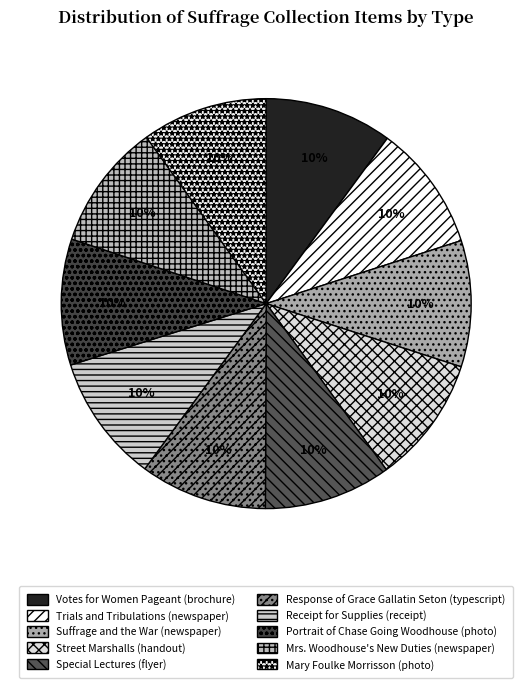

Does Mrs. Woodhouse's New Duties (newspaper) represent more than half of the total?

No